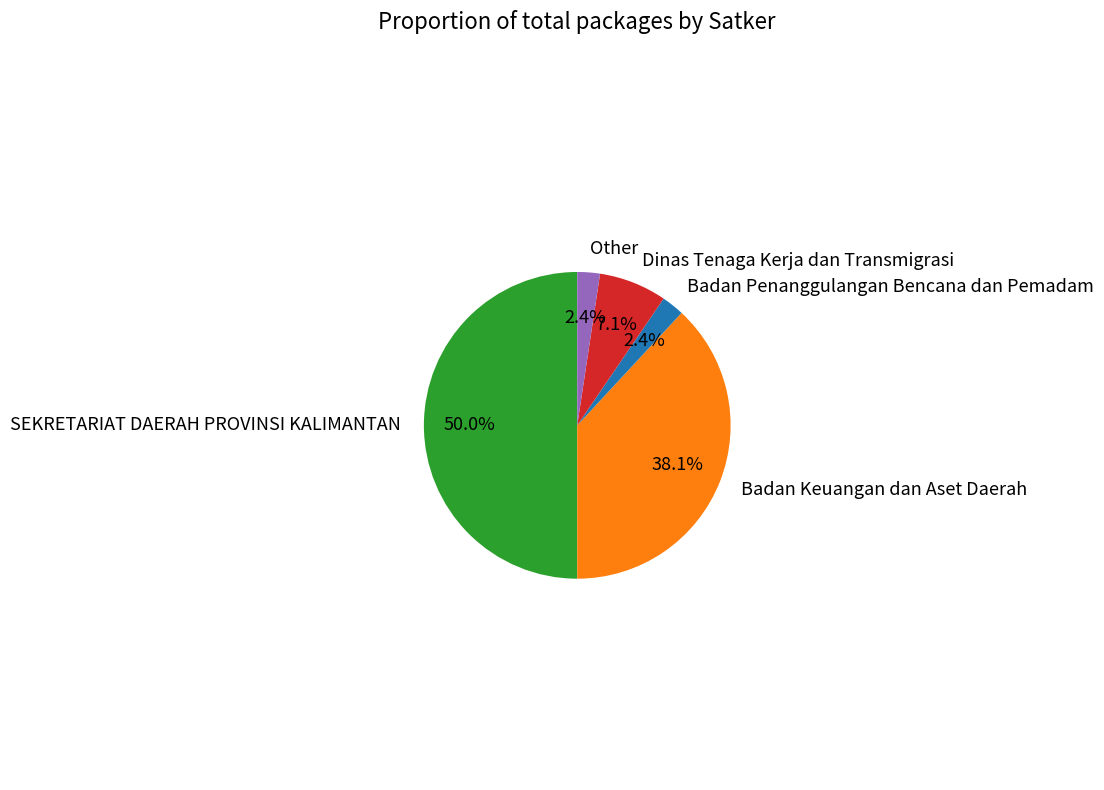

What percentage do Badan Penanggulangan Bencana dan Pemadam and Dinas Tenaga Kerja dan Transmigrasi together represent?

9.5%